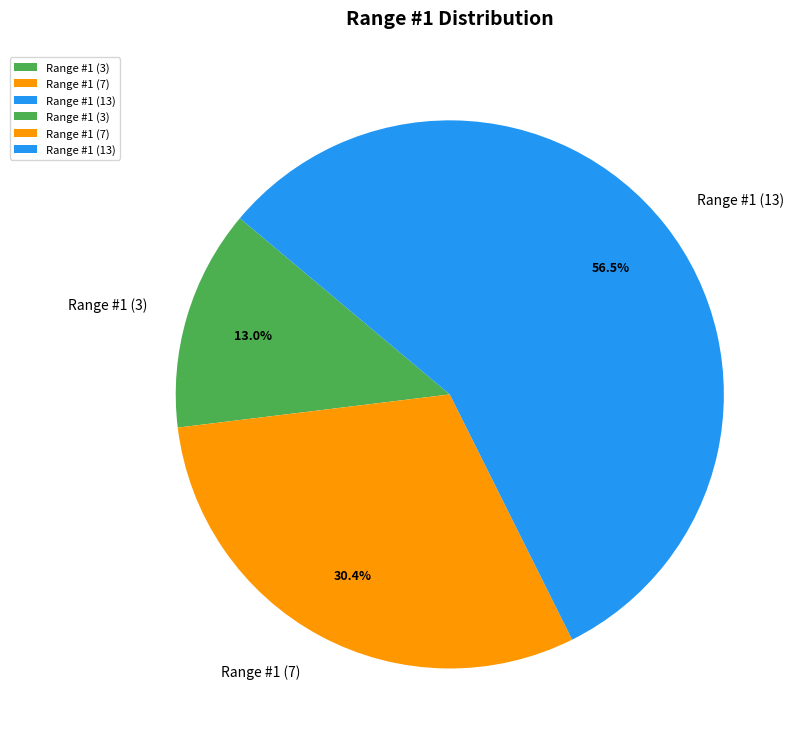

To the nearest percent, what is the average slice percentage?

33%